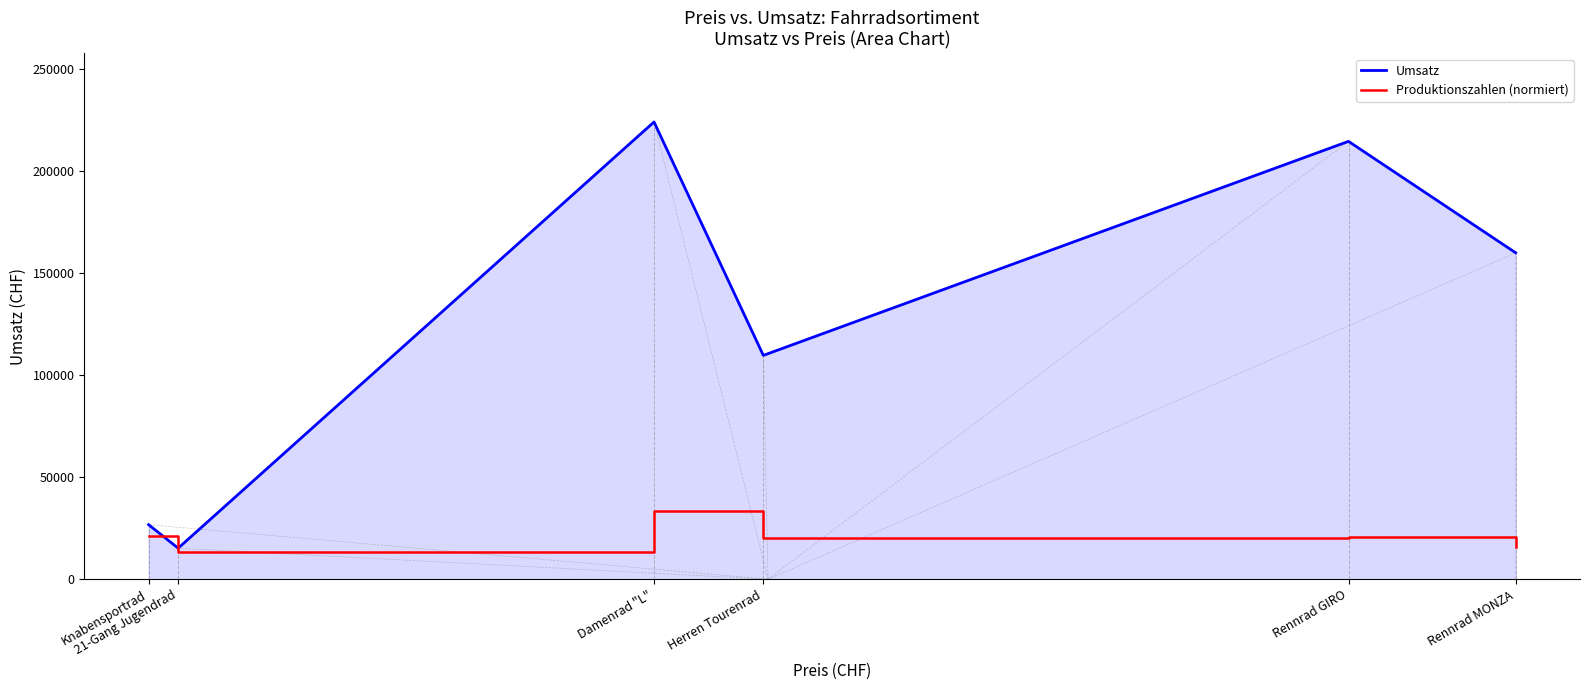

What is the smallest value displayed?

13440